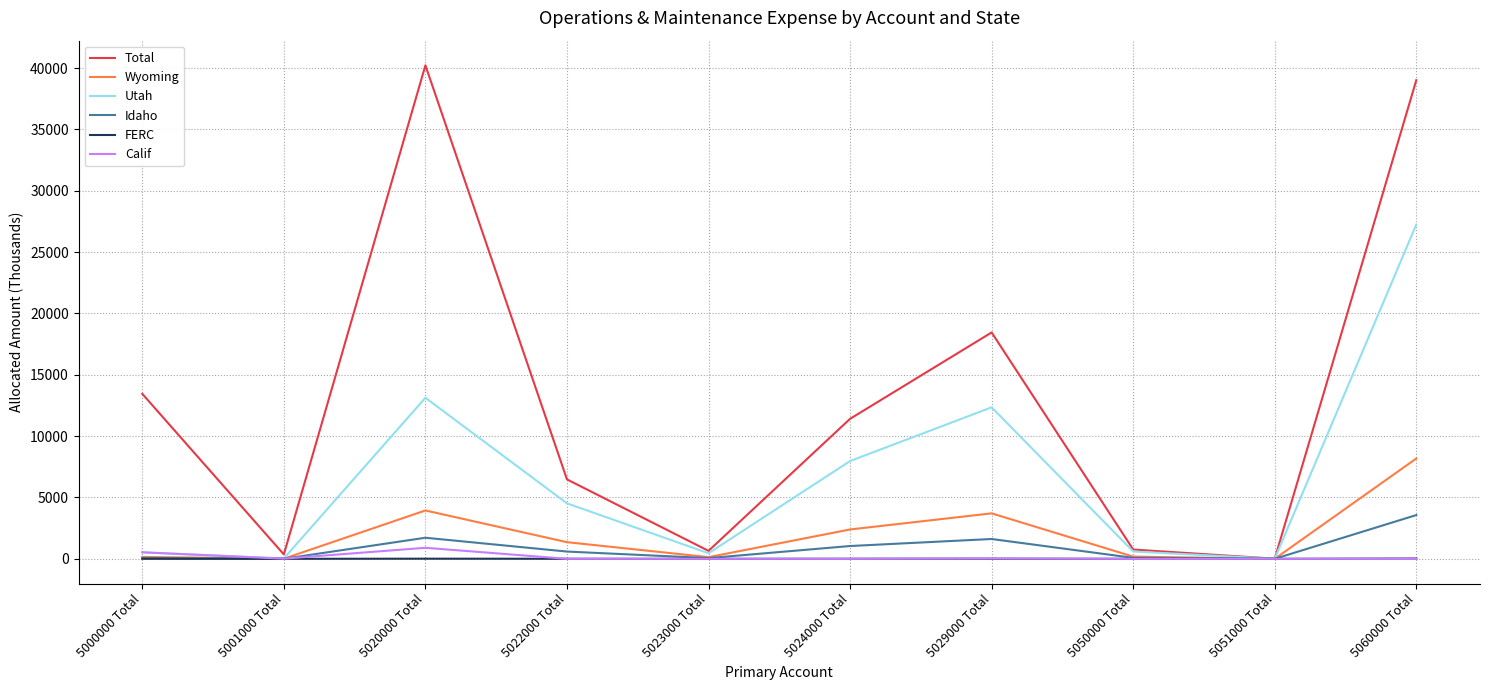

The value of Idaho at 5000000 Total is 68.6. True or false?

True